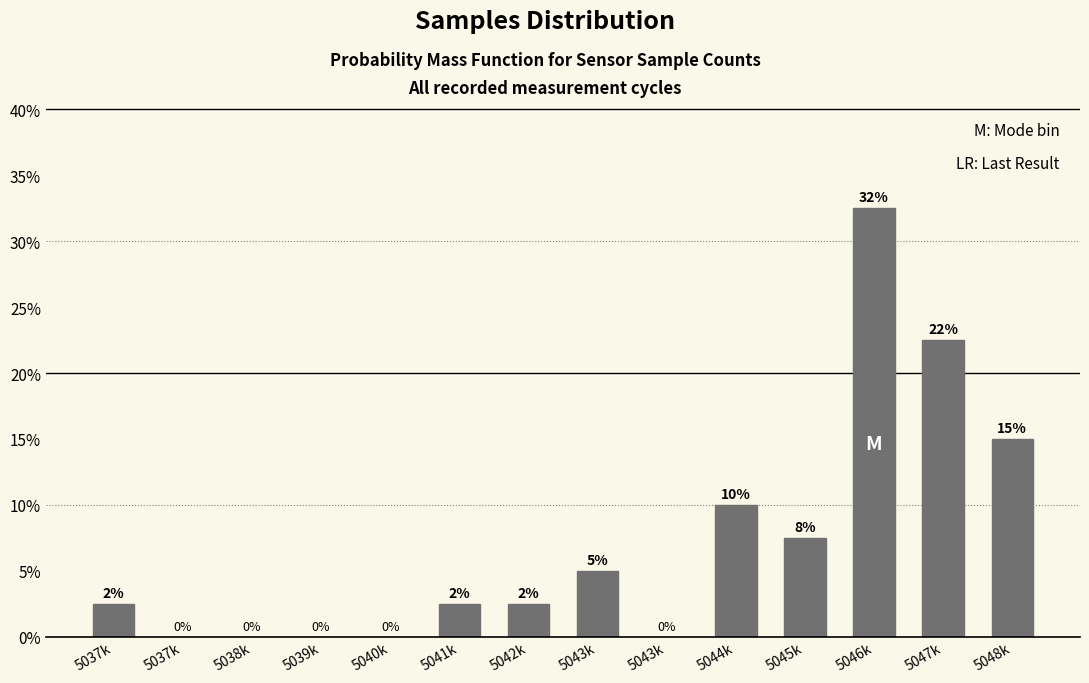

How many positive values are there?

9